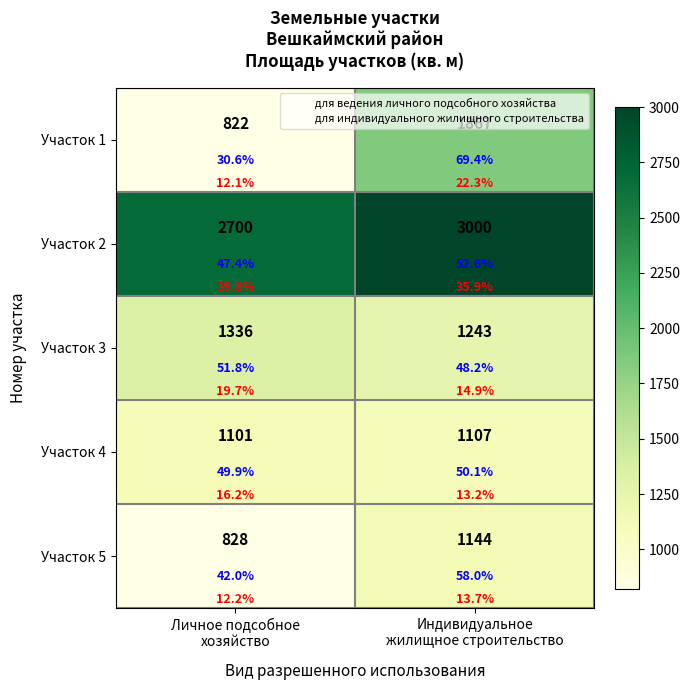

List the labels in order of Участок 2 value, smallest first.

Личное подсобное хозяйство, Индивидуальное жилищное строительство